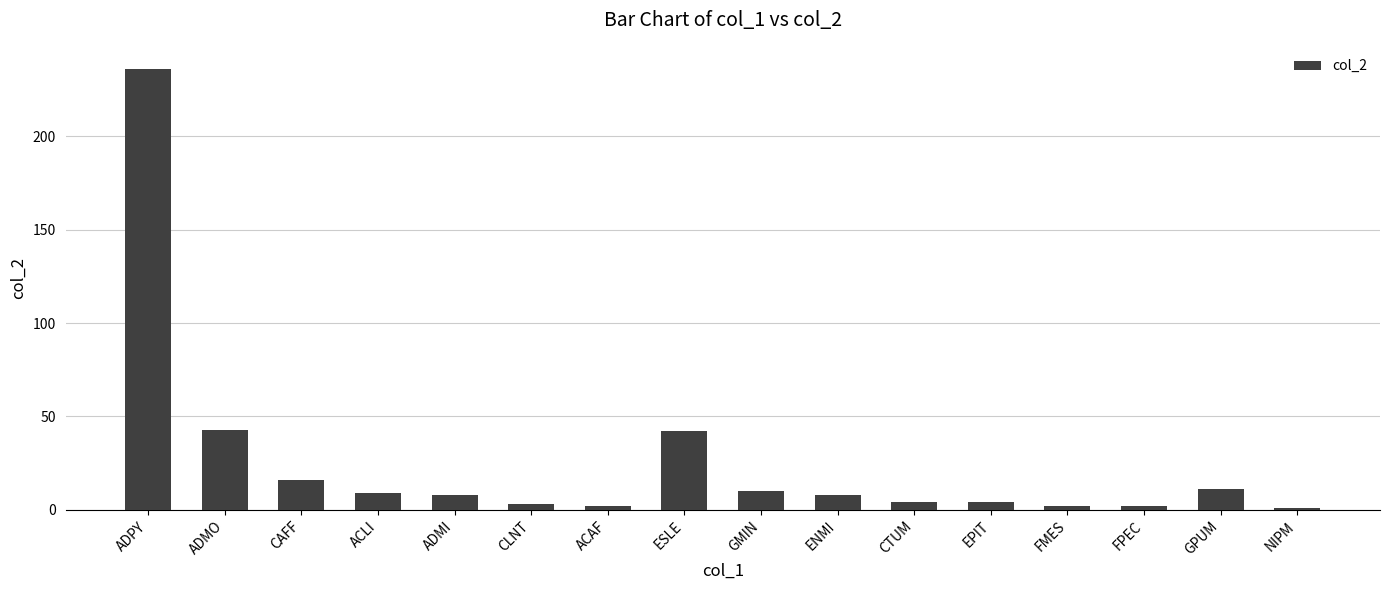

The chart shows a value of 391 at ADPY. True or false?

False